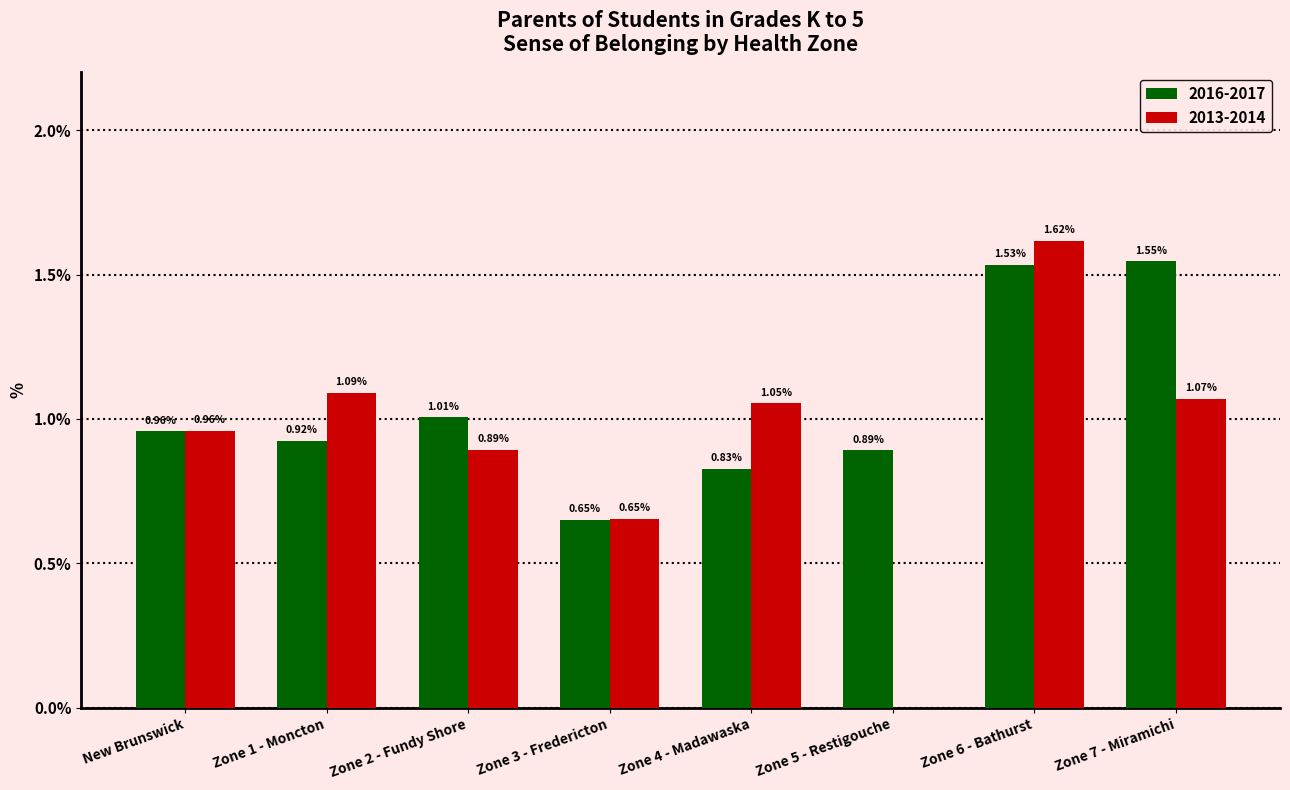

Where does the 2013-2014 series first go above 1?

Zone 1 - Moncton